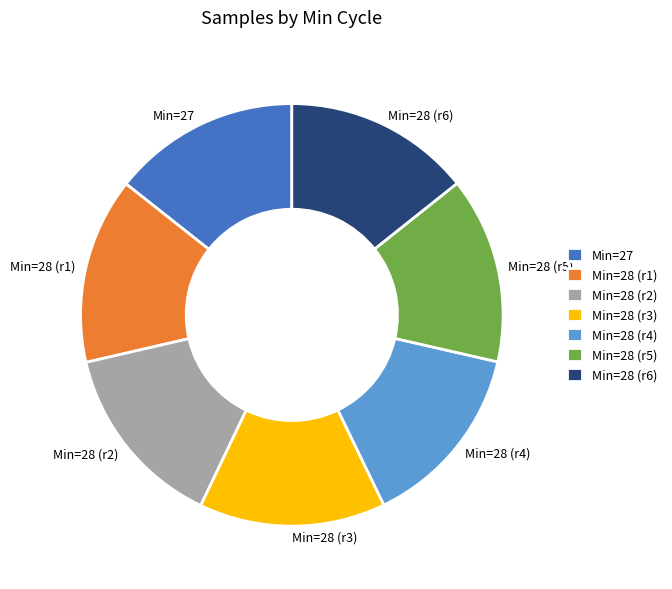

What is the ratio of the value at Min=28 (r1) to the value at Min=28 (r2)?

1.0